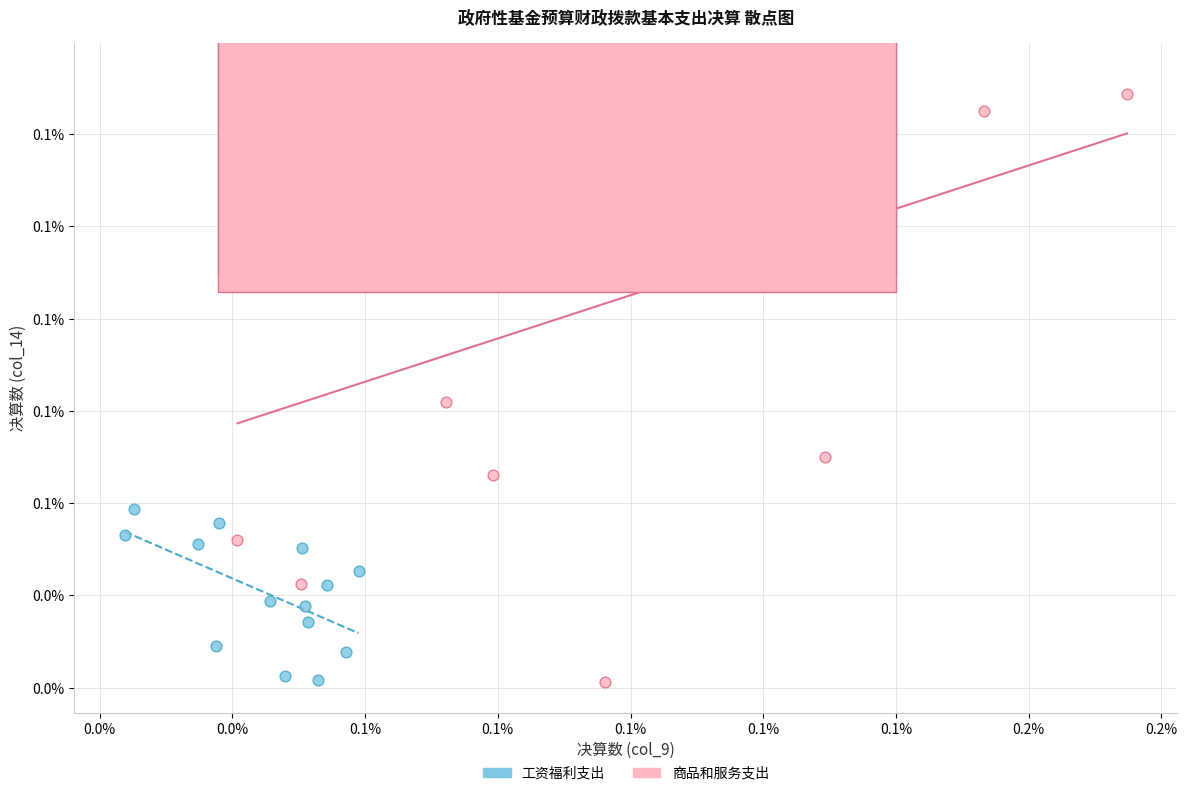

What are all the series names shown in the legend?

工资福利支出, 商品和服务支出